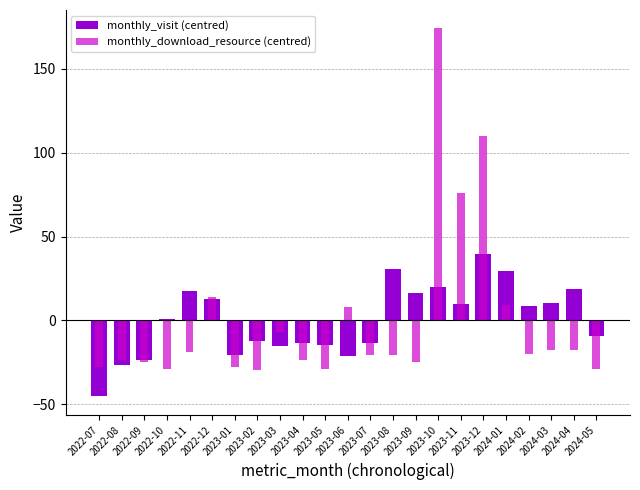

What is the label of the 13th bar from the right?

2023-05